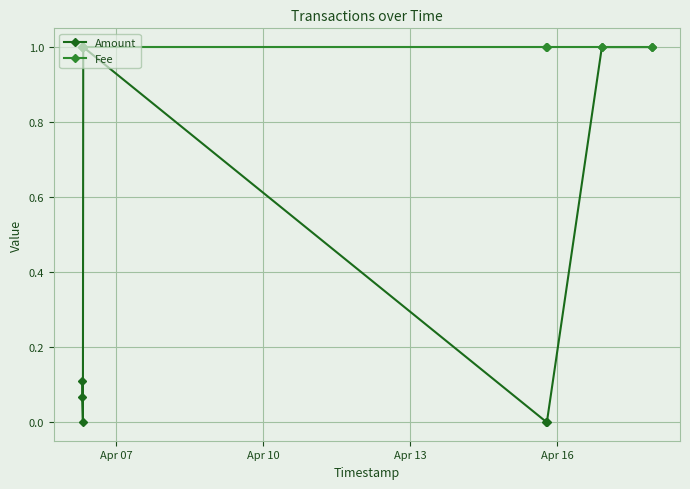

Is it true that Amount equals 0.0 at Apr 10?

False